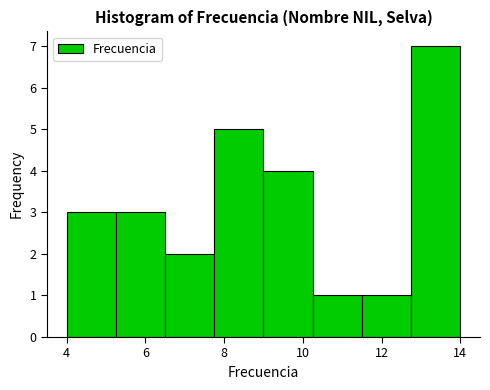

Reading left to right, list every bar in this chart as the range it spans on the x-axis followed by its height. Neither the bar edges nor the heights are printed on the chart, so give them approximately, as read against the axes.

4.00 to 5.25: 3
5.25 to 6.50: 3
6.50 to 7.75: 2
7.75 to 9.00: 5
9.00 to 10.25: 4
10.25 to 11.50: 1
11.50 to 12.75: 1
12.75 to 14.00: 7